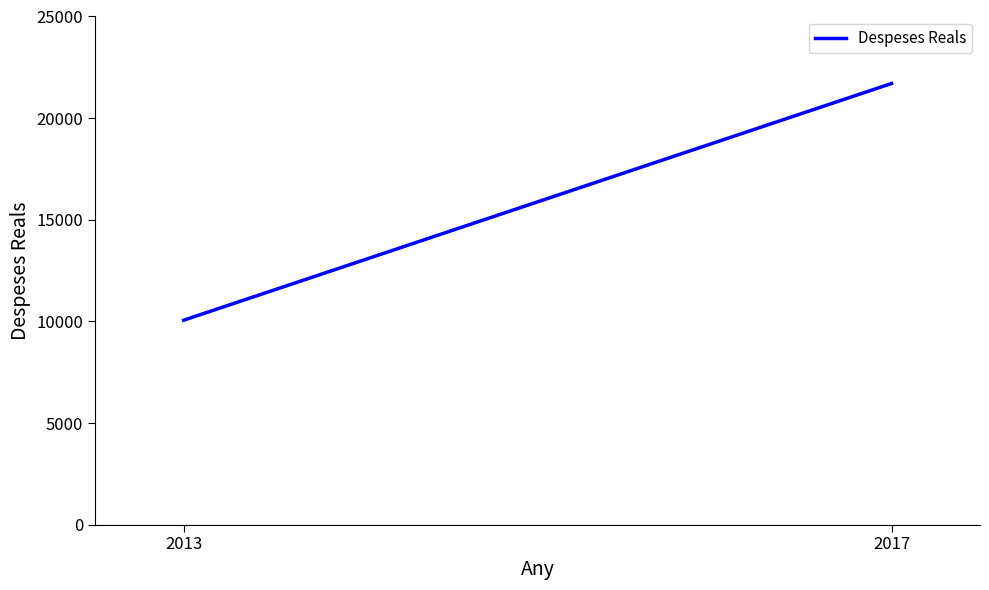

How many data points are less than 21704?

1